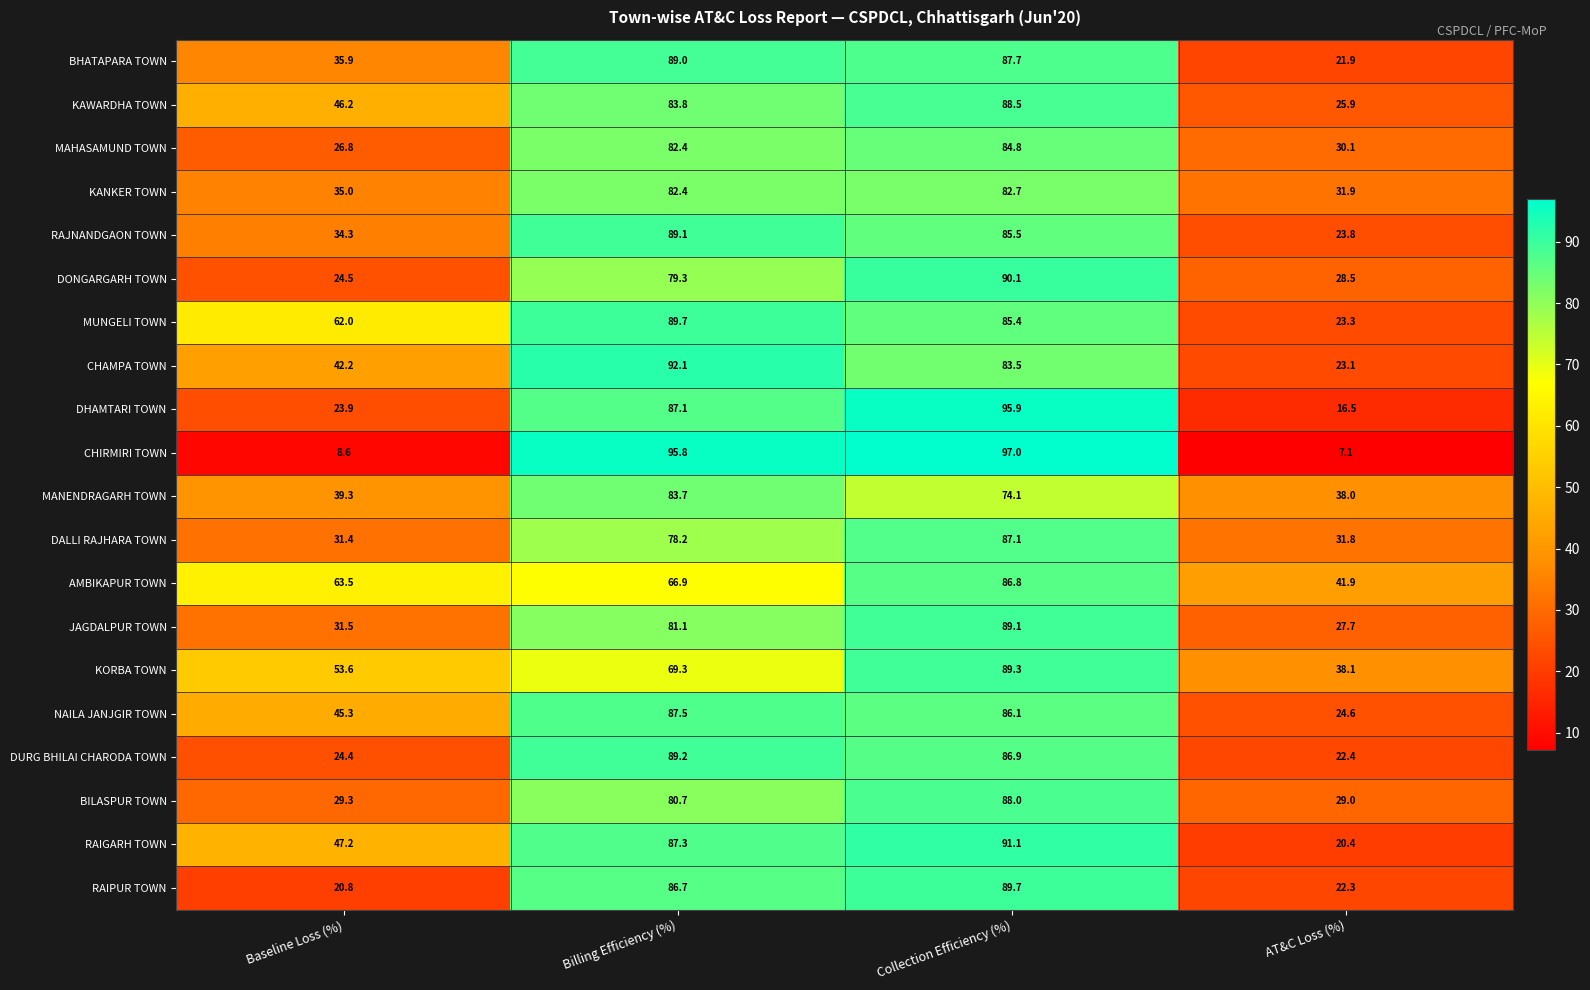

Which category has the lowest value in the RAIPUR TOWN series?

Baseline Loss (%)